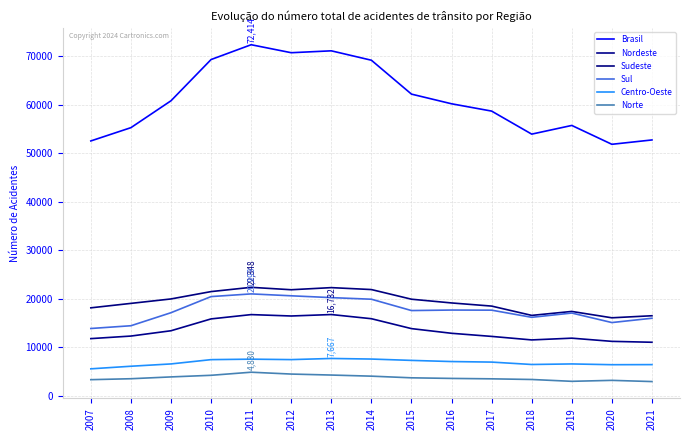

Where does the Sul series first go above 17555?

2010